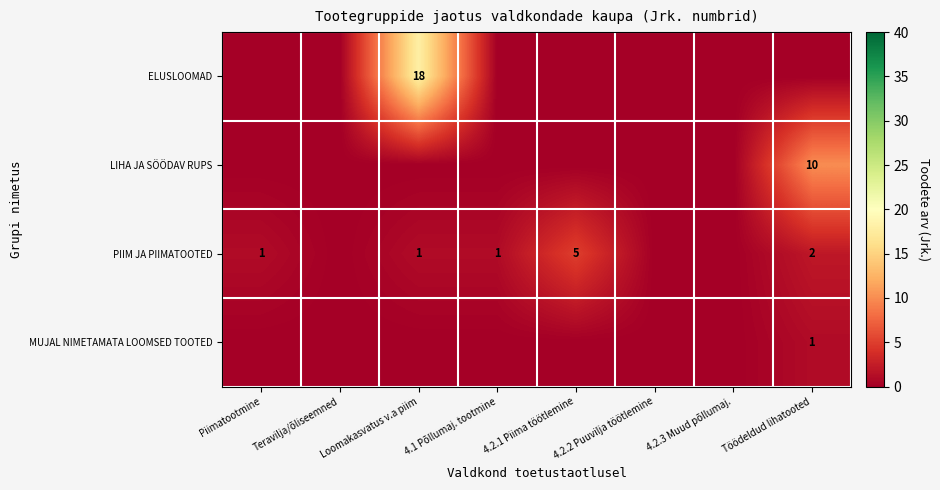

True or false: ELUSLOOMAD has a value of 30 at Loomakasvatus v.a piim.

False